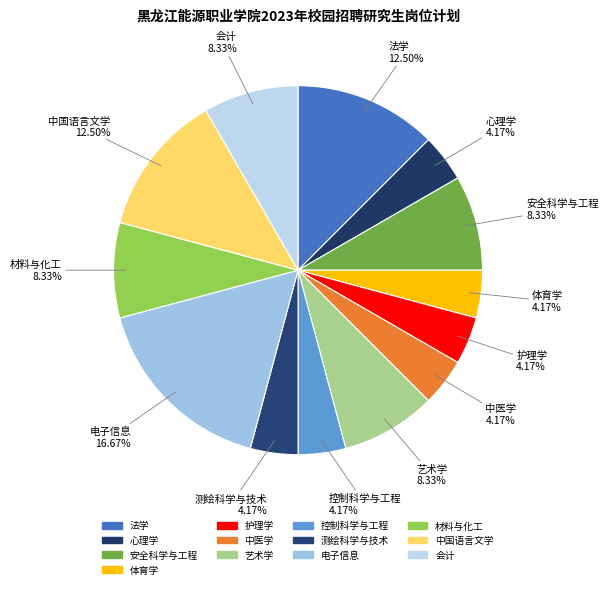

What is the ratio of the value at 测绘科学与技术 to the value at 护理学?

1.0